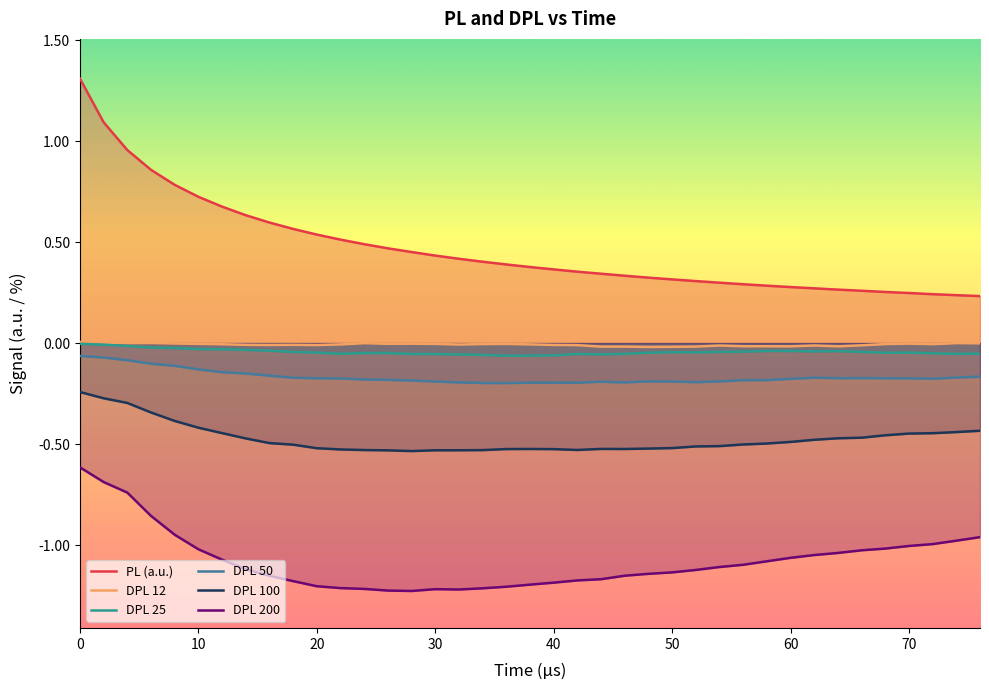

True or false: DPL 200 and DPL 100 cross at least once.

False